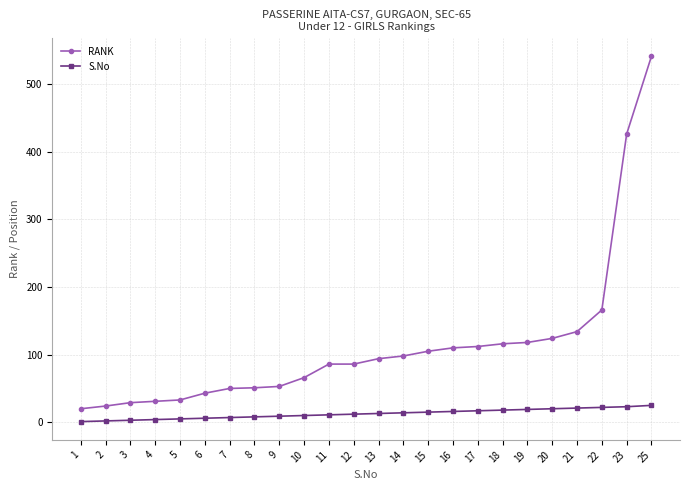

Which series has the widest spread of values?

RANK